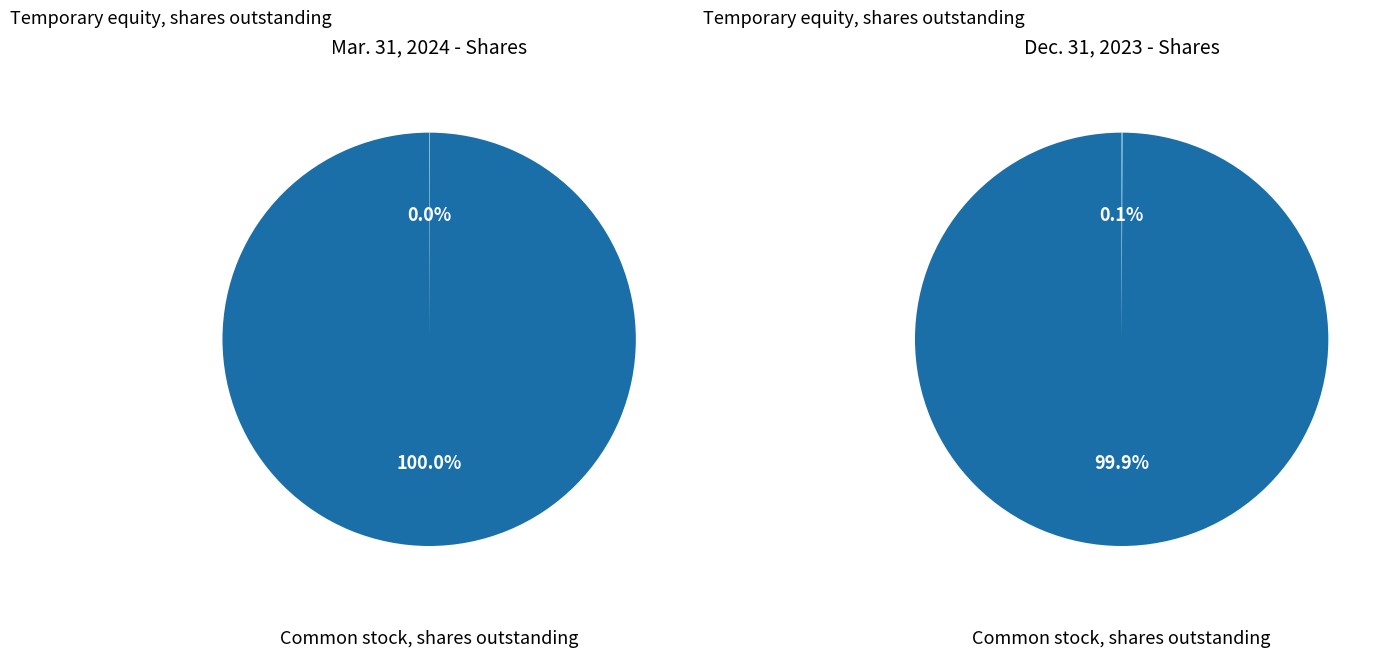

To the nearest percent, what is the difference between the largest and smallest slice percentages?

100%